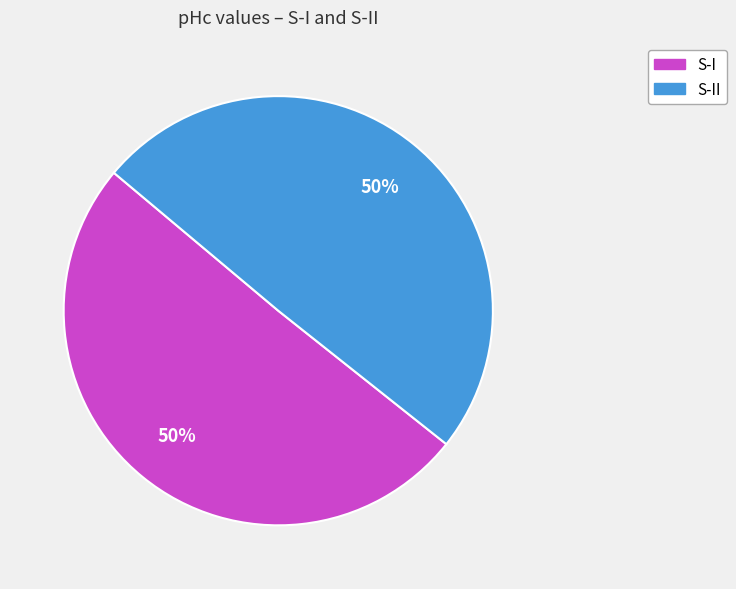

To the nearest percent, what is the average slice percentage?

50%